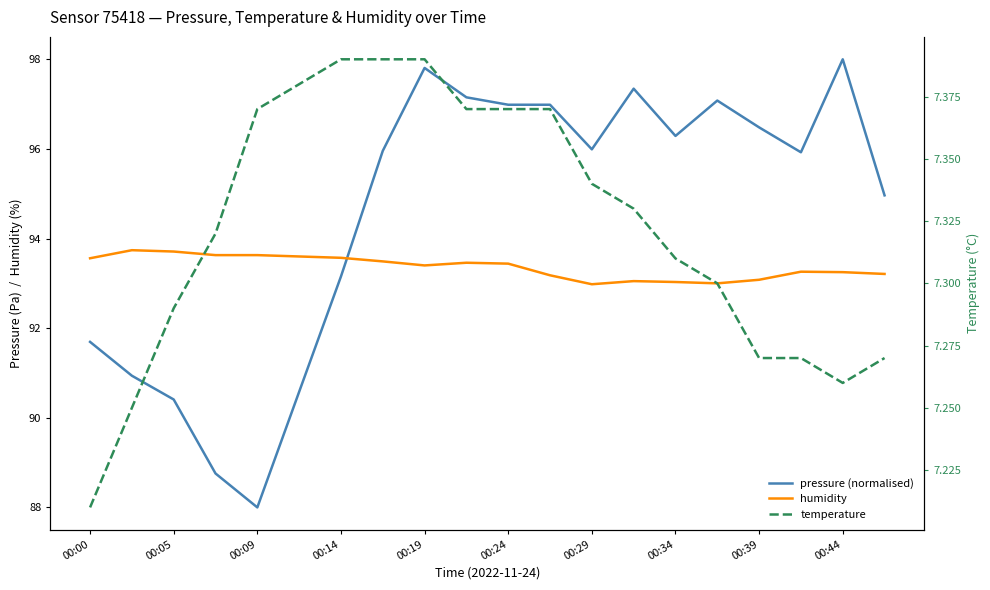

What is the sum of all pressure (normalised) values?

1890.5